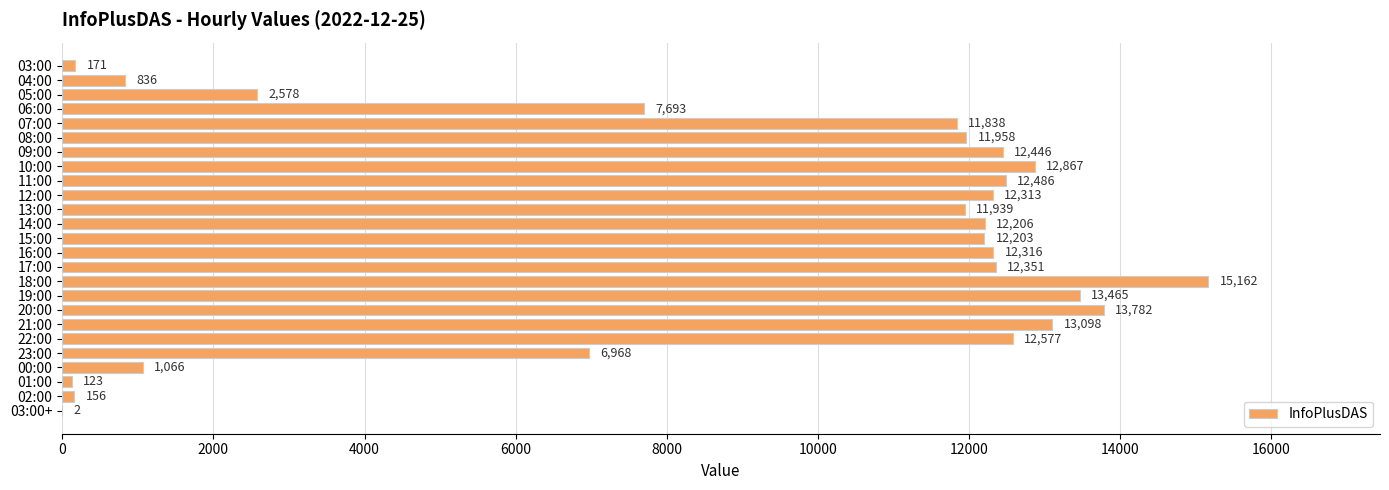

Are the bars horizontal?

Yes